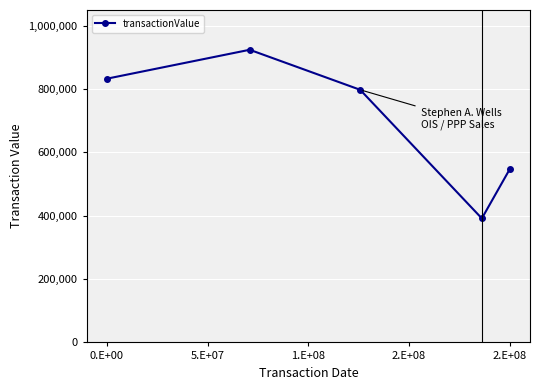

True or false: the data has more than 2 interior local peaks.

False